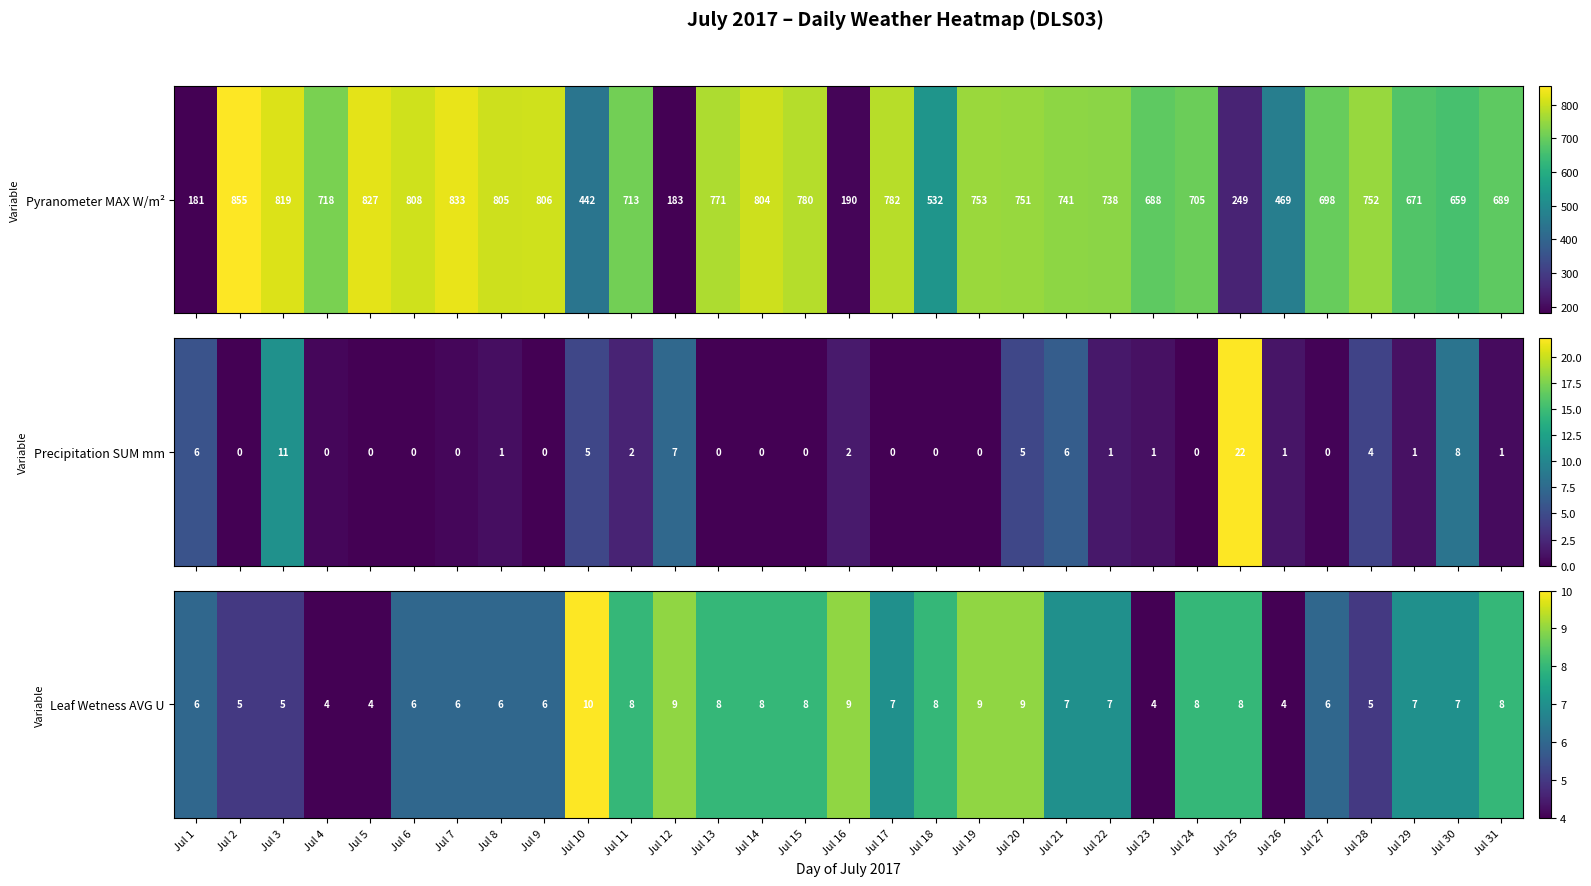

The chart shows a value of 9 at Jul 20. True or false?

True